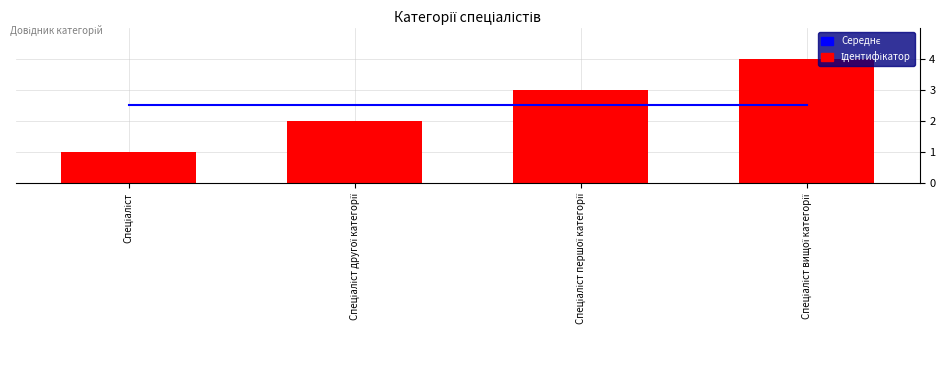

Are the bars grouped side by side (vs. stacked)?

Yes